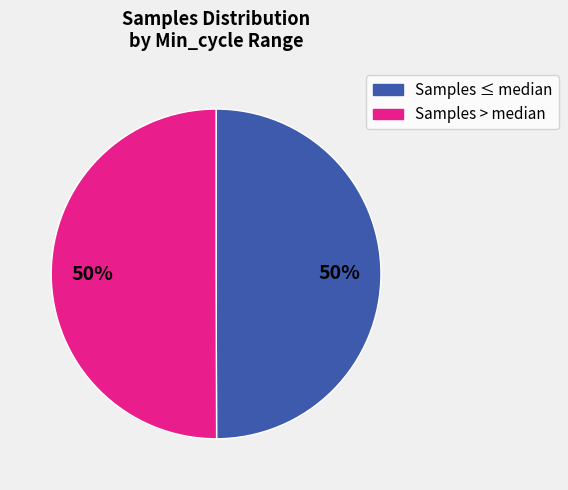

To the nearest percent, what is the average slice percentage?

50%